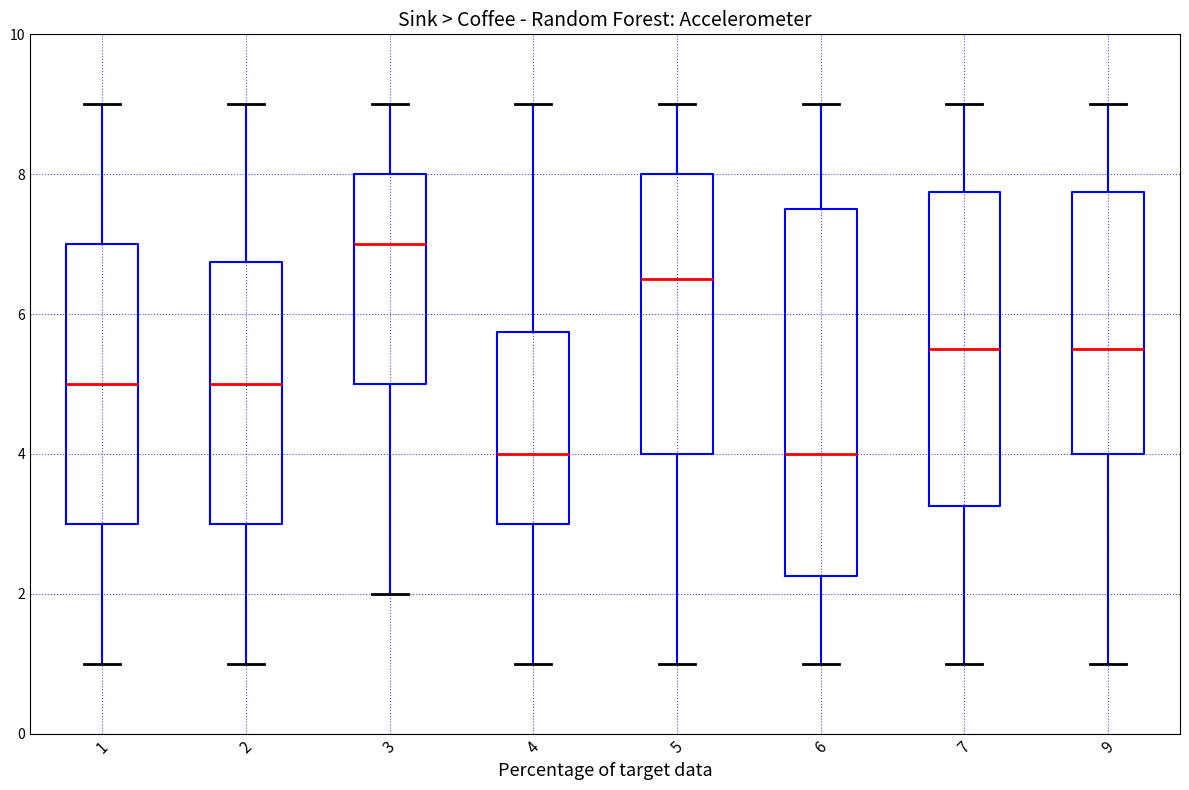

Which box is the tallest, from its lower edge to its upper edge?

6